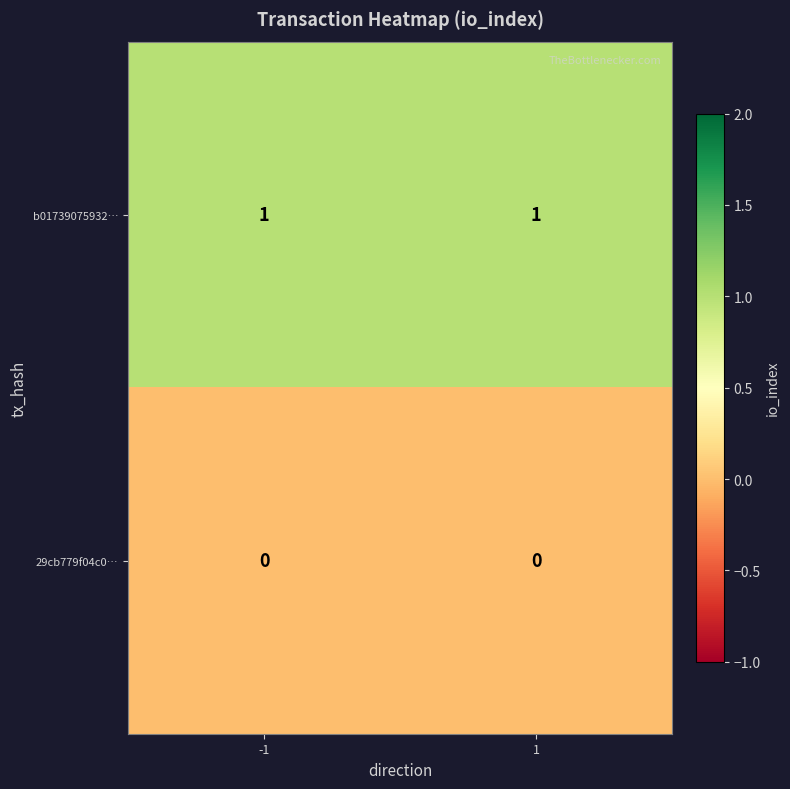

The 29cb779f04c0… series shows 0 at 1. True or false?

True